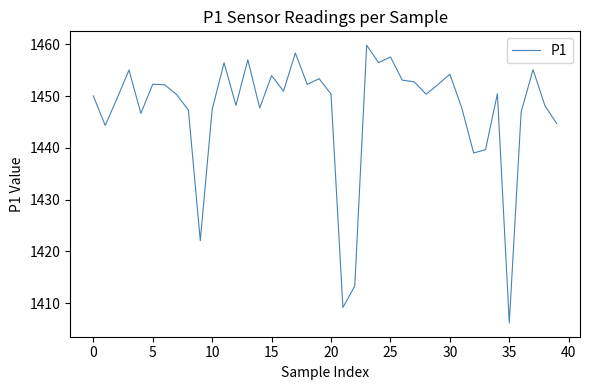

What is the minimum value shown in the chart?

1406.2